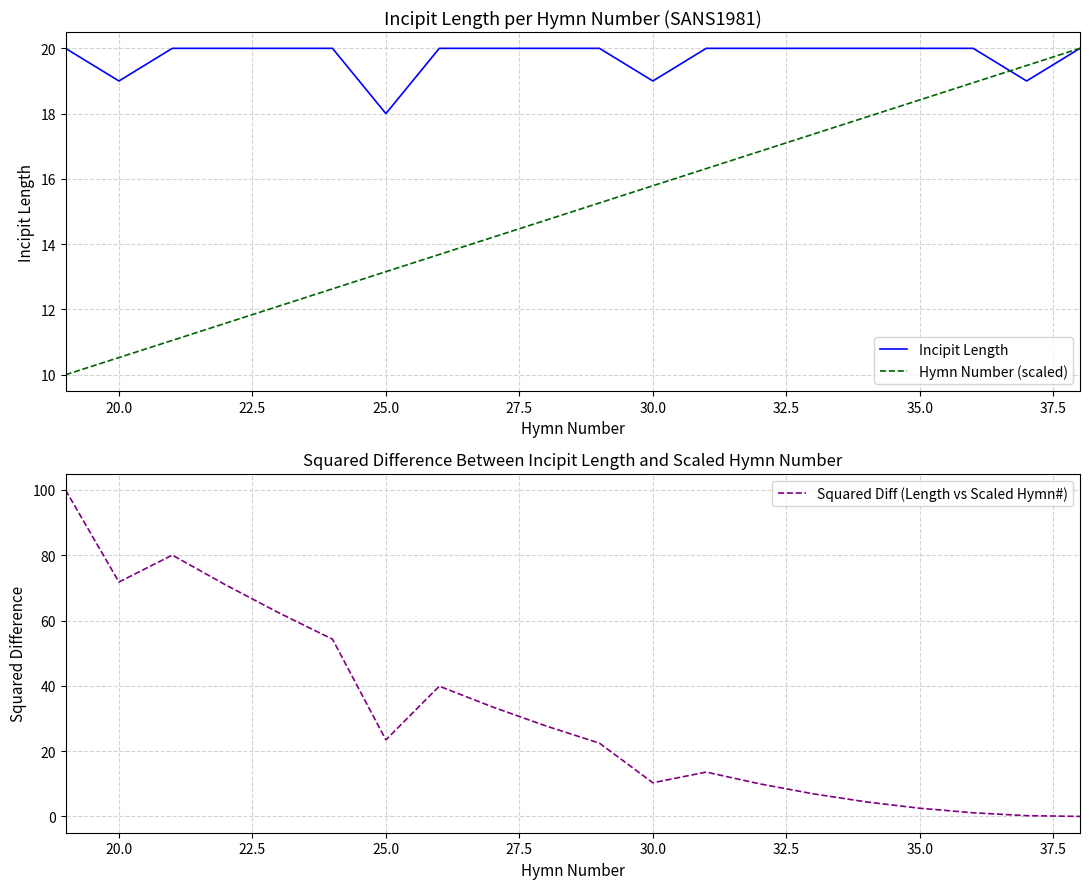

What are all the series names shown in the legend?

Incipit Length, Hymn Number (scaled), Squared Diff (Length vs Scaled Hymn#)